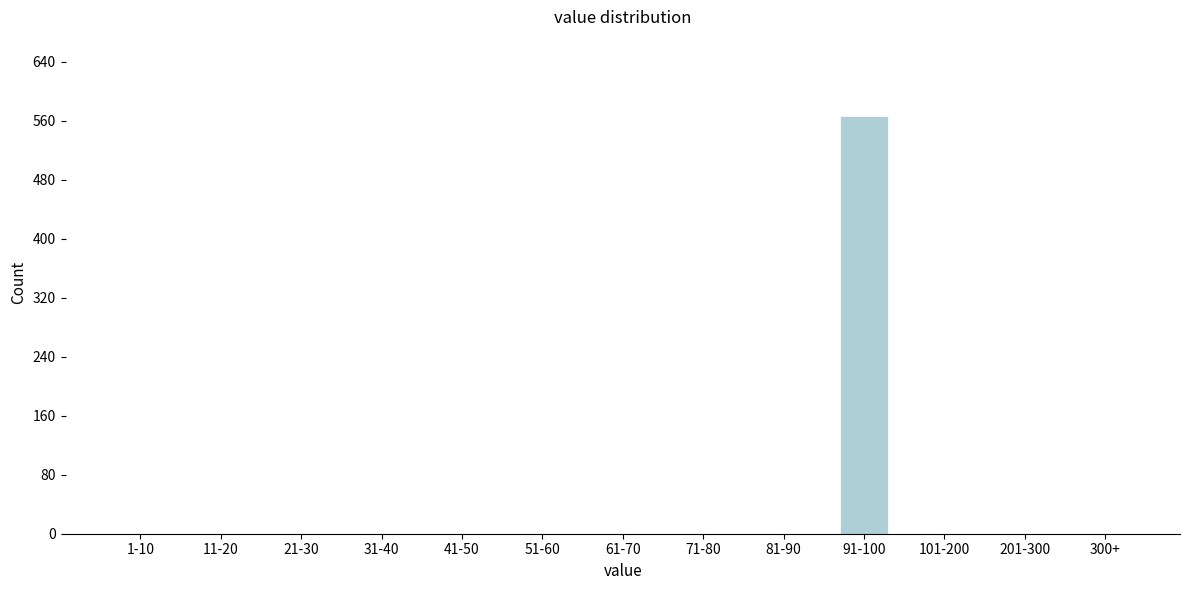

Reading left to right, list all the values displayed in this chart.

1-10=0	11-20=0	21-30=0	31-40=0	41-50=0	51-60=0	61-70=0	71-80=0	81-90=0	91-100=567	101-200=0	201-300=0	300+=0